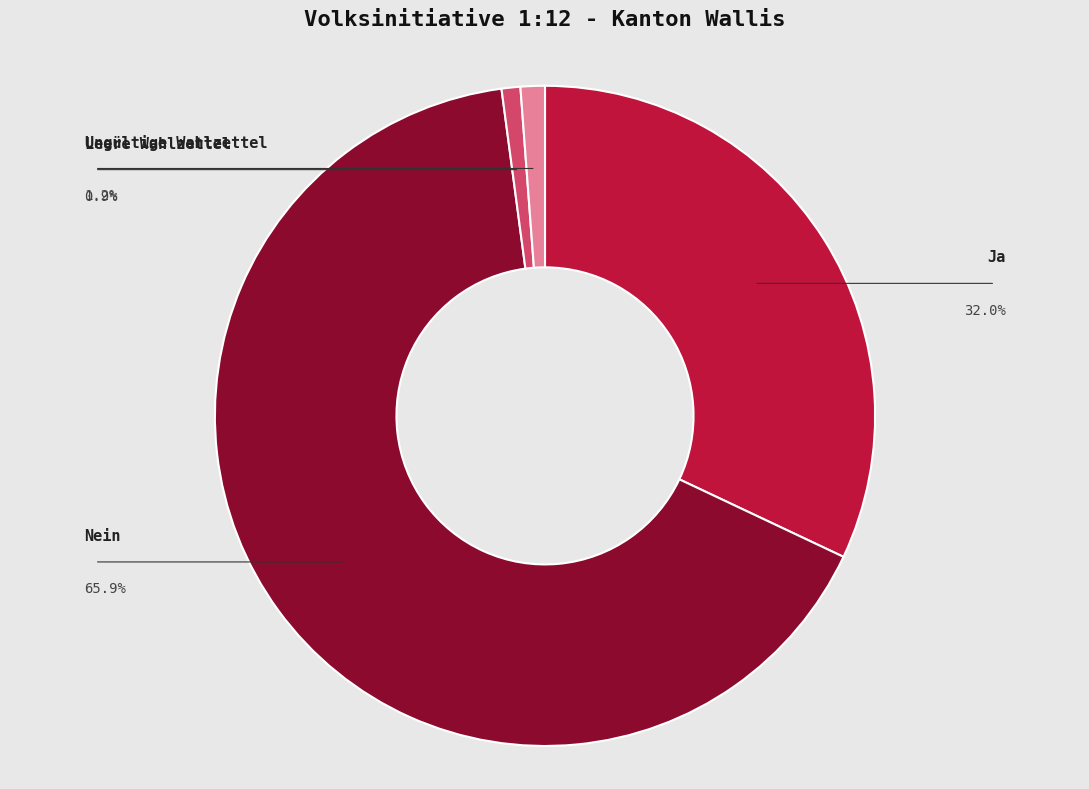

To the nearest percent, what is the combined percentage of Ungültige Wahlzettel and Leere Wahlzettel?

2%